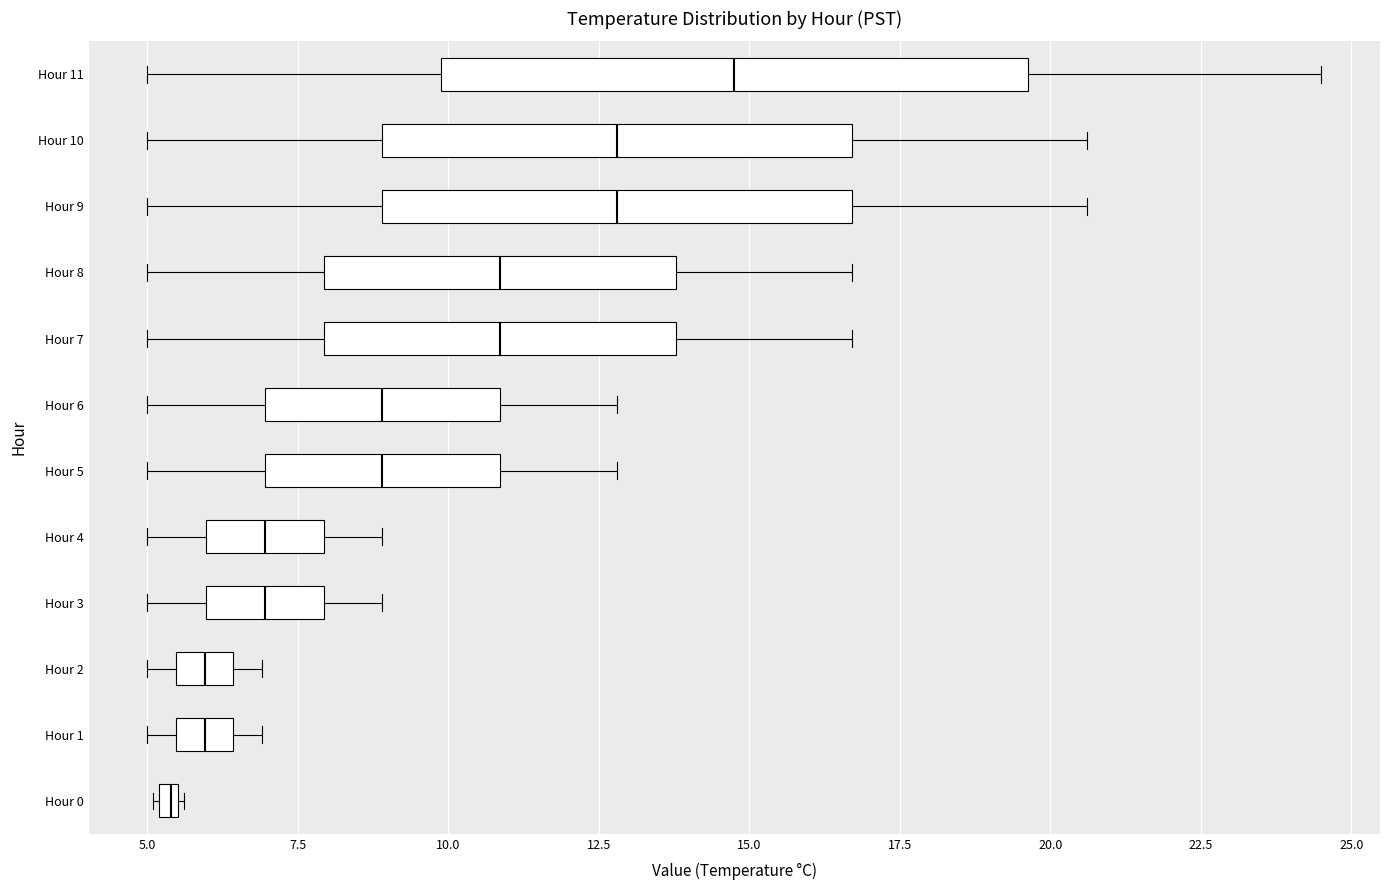

Which box's median line is the furthest to the left?

Hour 0